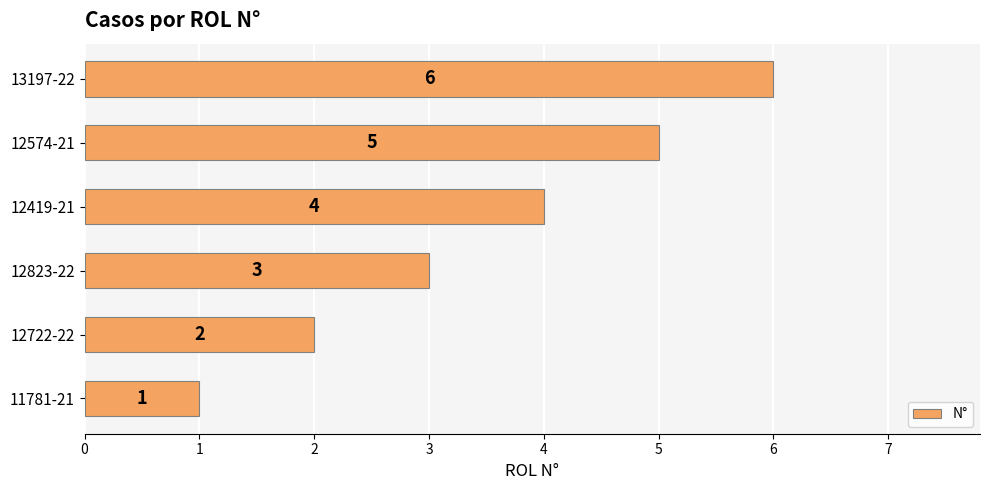

The value at 12823-22 is 5. True or false?

False